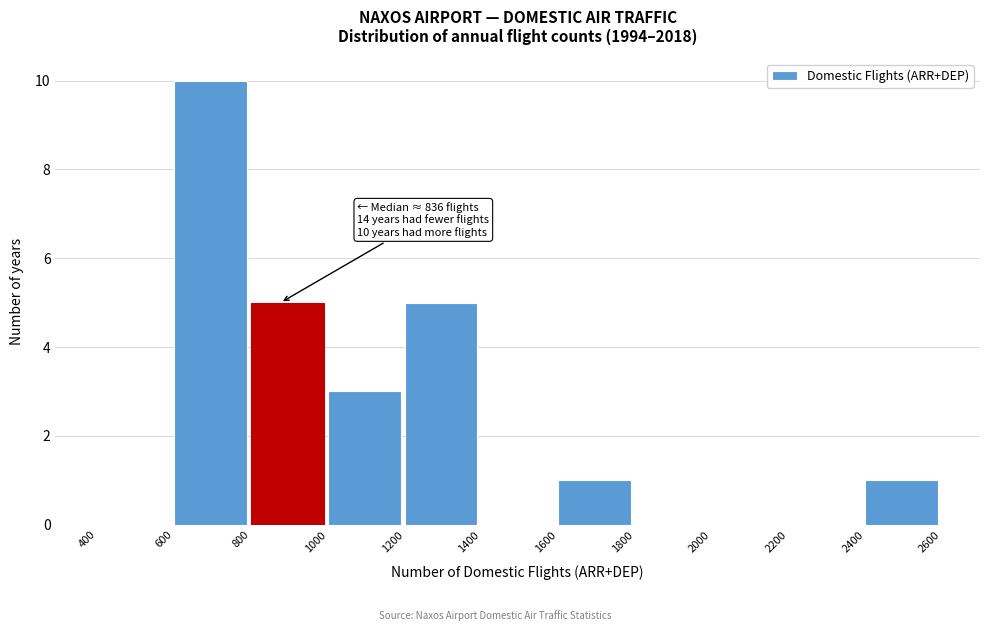

Over which range of the x-axis is the bar tallest?

600 to 800